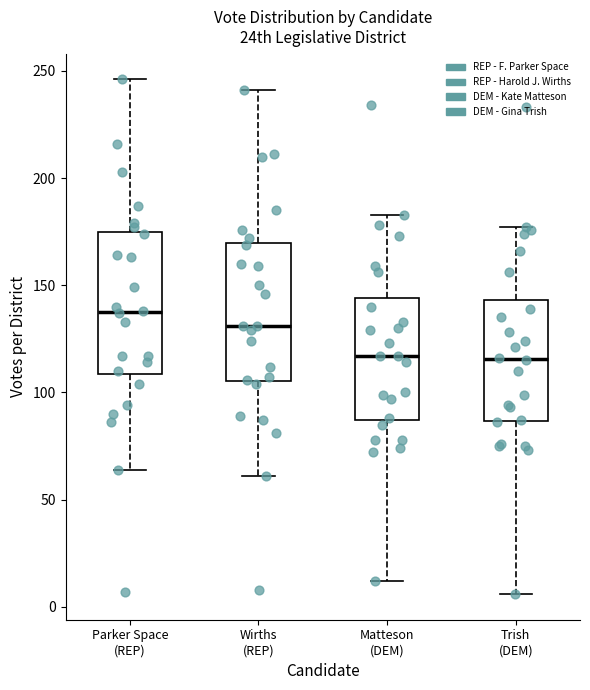

Reading left to right, read every box against the y-axis: the position of its median line, the range the box covers, and the ends of its whiskers. The values are not printed on the chart, so give them approximately, as read against the axis.

Parker Space (REP): median 140, box 110 to 175, whiskers 65 to 245
Wirths (REP): median 130, box 105 to 170, whiskers 60 to 240
Matteson (DEM): median 115, box 85 to 145, whiskers 10 to 185
Trish (DEM): median 115, box 85 to 145, whiskers 5 to 175